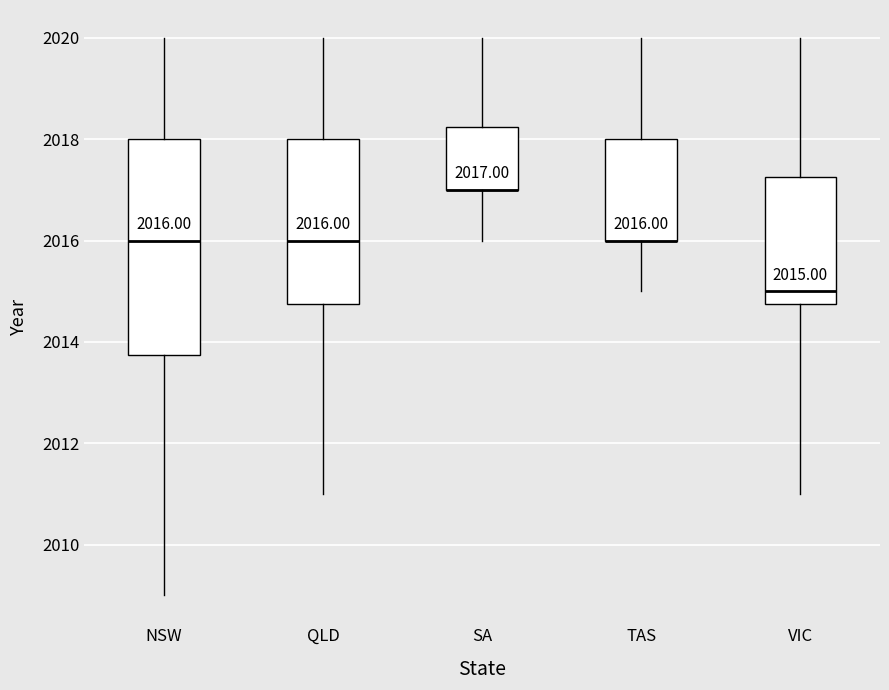

Which box is the tallest, from its lower edge to its upper edge?

NSW